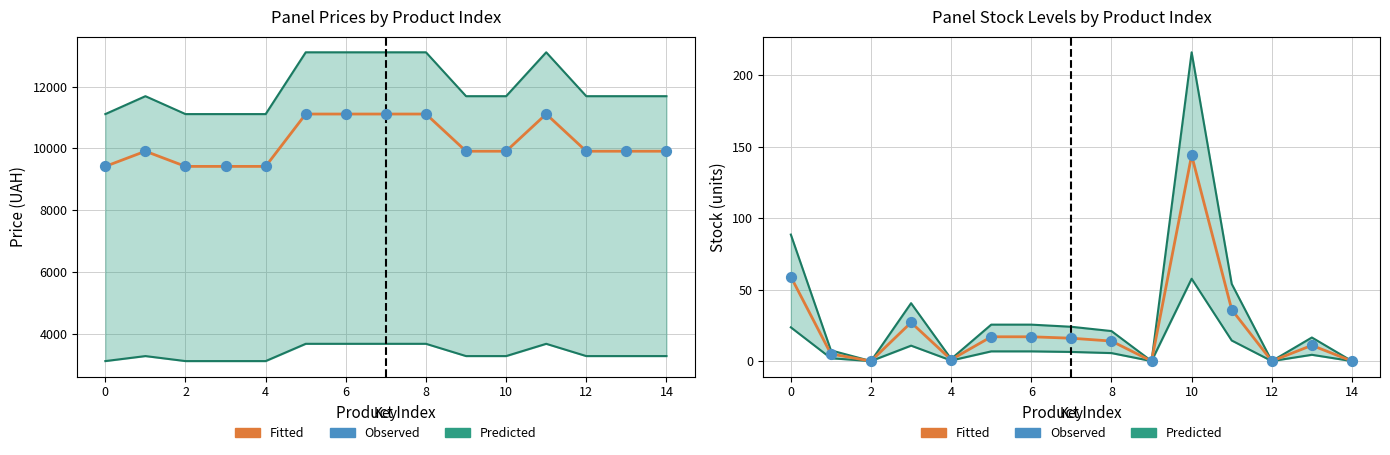

Is the value of Observed at 12 greater than the value of Fitted at 0?

Yes